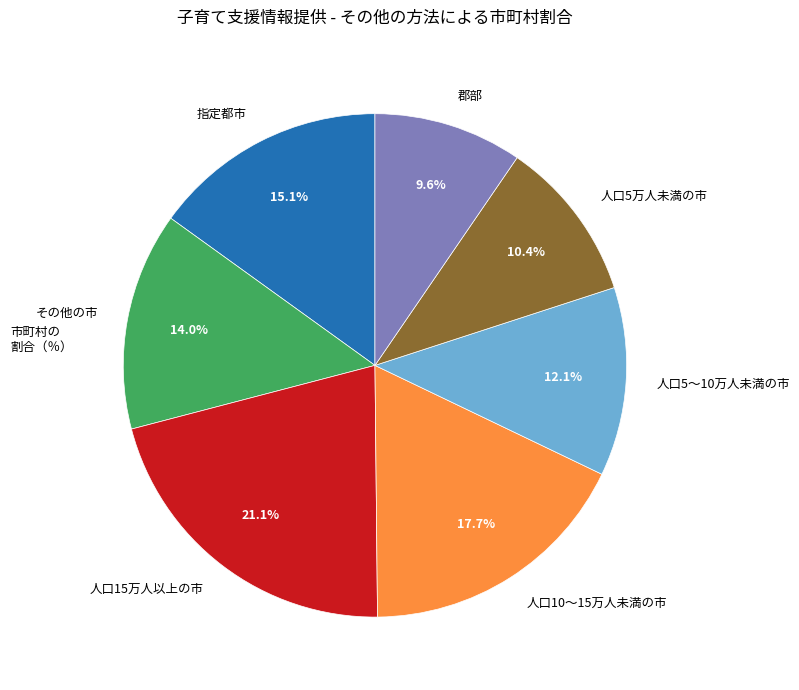

To the nearest percent, what portion does 指定都市 represent?

15%